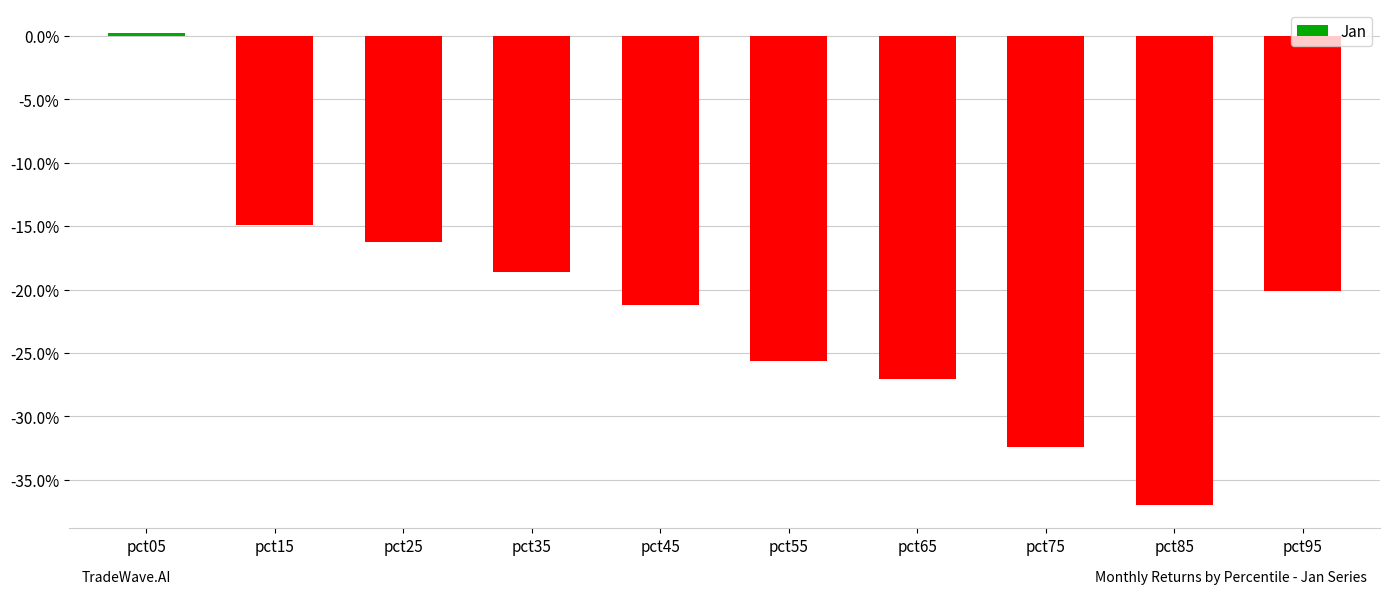

Which has a higher value, pct95 or pct35?

pct35